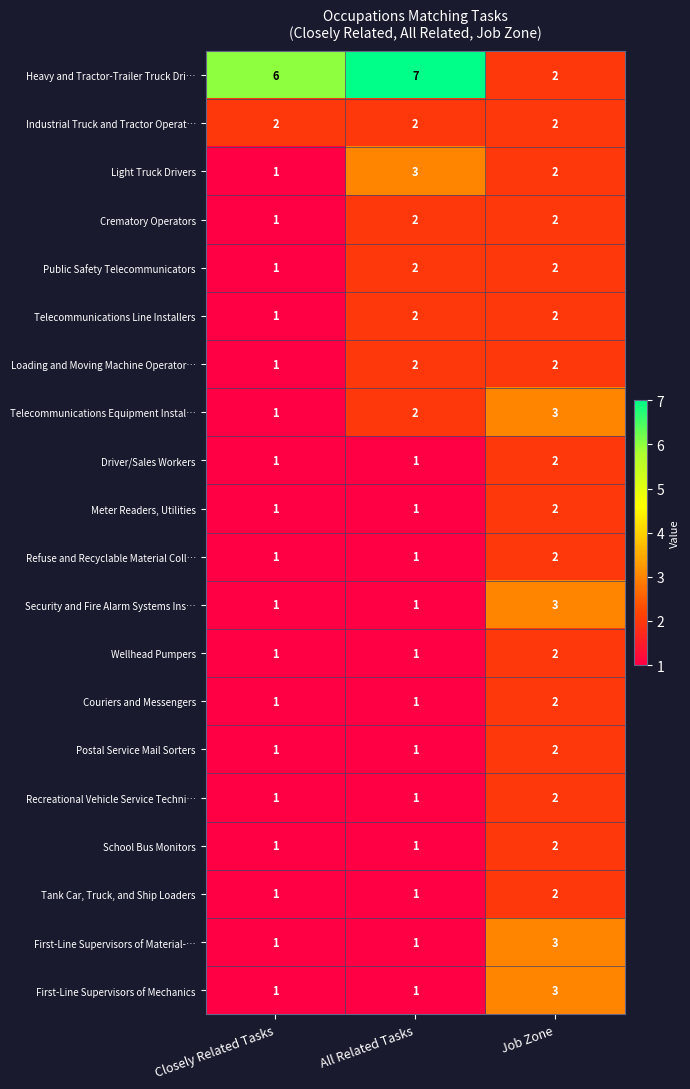

What is the spread (max minus min) of values at Job Zone?

1